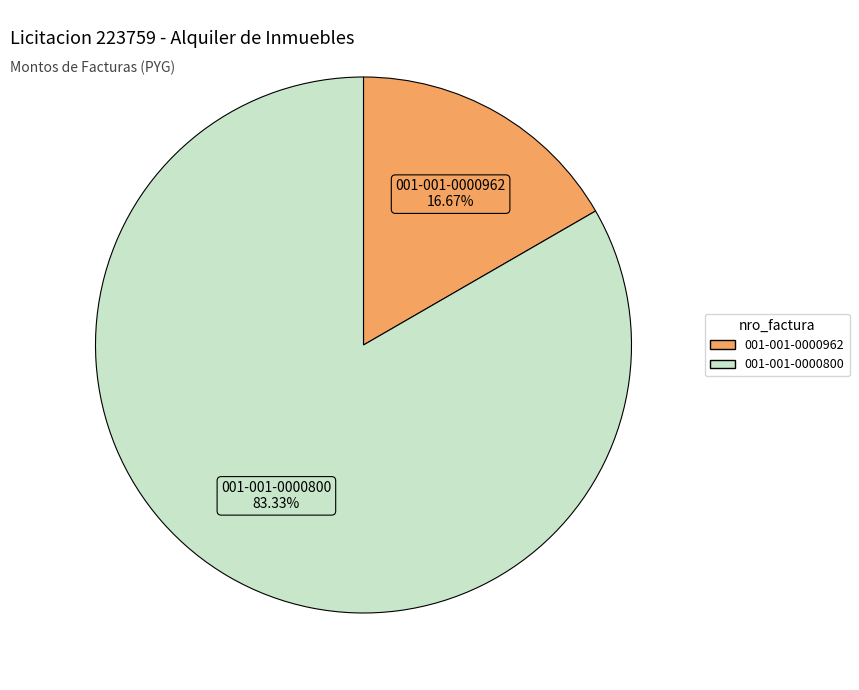

To the nearest percent, what is the average slice percentage?

50%